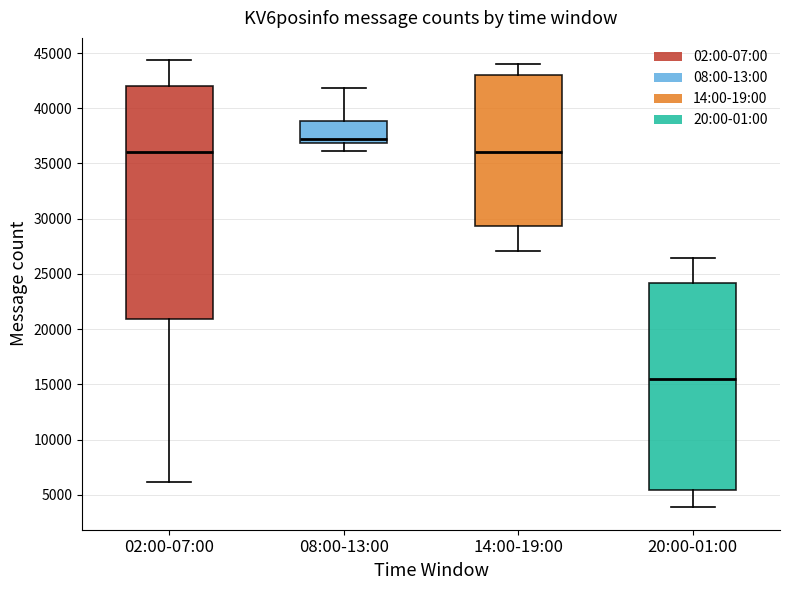

Reading left to right, transcribe this box plot: for each box, give where its median line is, the range the box spans, and where its two whiskers end, as read against the y-axis. The values are not printed on the chart, so give them approximately, as read against the axis.

02:00-07:00: median 36000, box 21000 to 42000, whiskers 6000 to 44500
08:00-13:00: median 37000 (just above the box's lower edge), box 37000 to 39000, whiskers 36000 to 42000
14:00-19:00: median 36000, box 29500 to 43000, whiskers 27000 to 44000
20:00-01:00: median 15500, box 5500 to 24000, whiskers 4000 to 26500